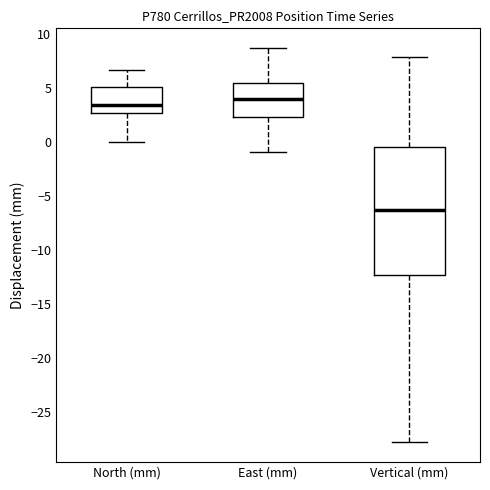

Comparing the boxes themselves (not the whiskers), which one is the tallest?

Vertical (mm)